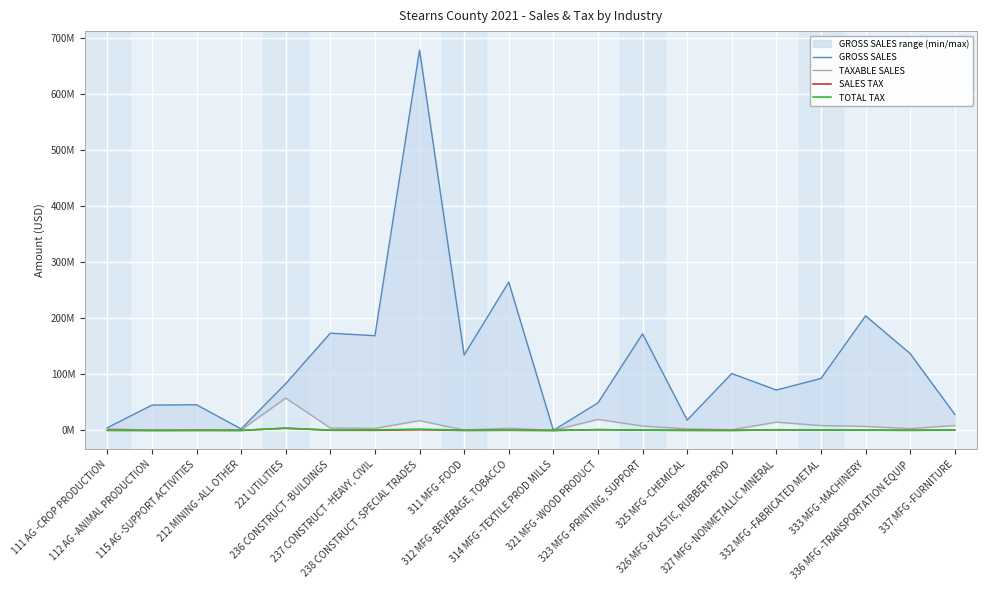

What is the total value across all series at 332 MFG -FABRICATED METAL?

102648354